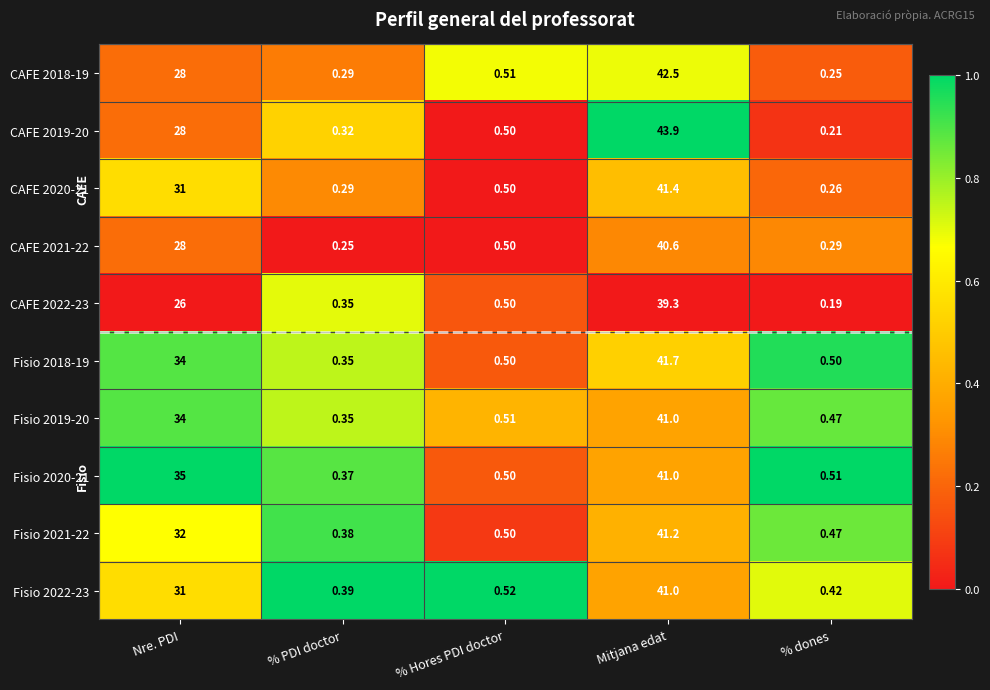

Which series has the largest range (max minus min)?

CAFE 2019-20